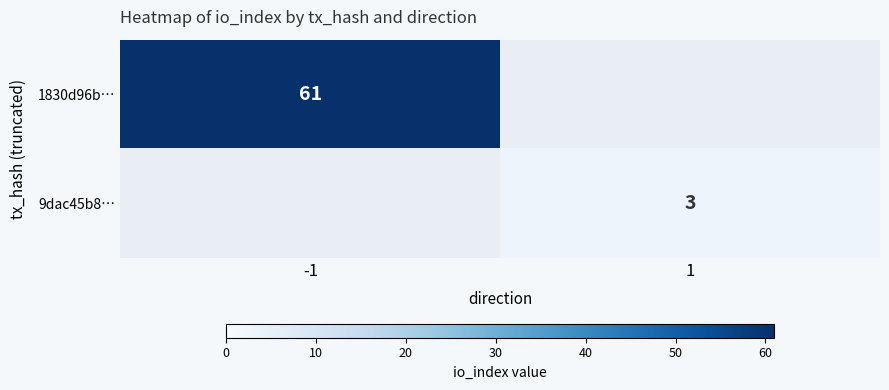

The 9dac45b8… series shows 3 at 1. True or false?

True